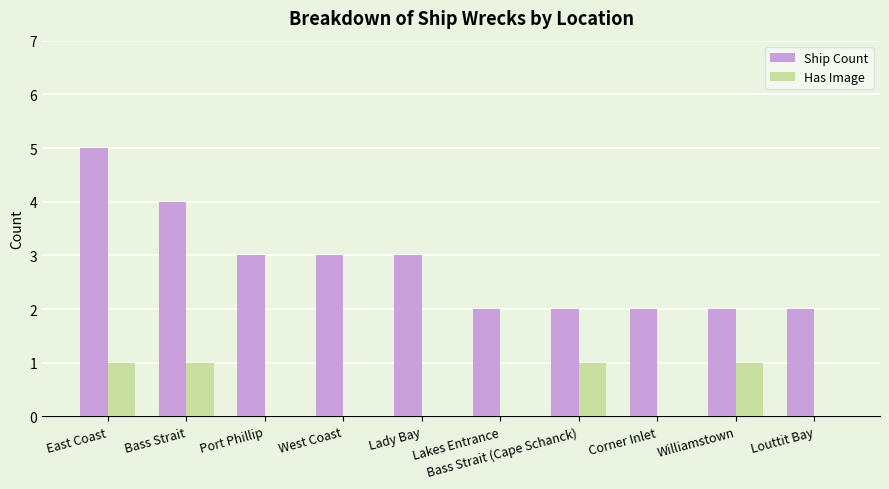

What is the spread (max minus min) of values at Lakes Entrance?

2